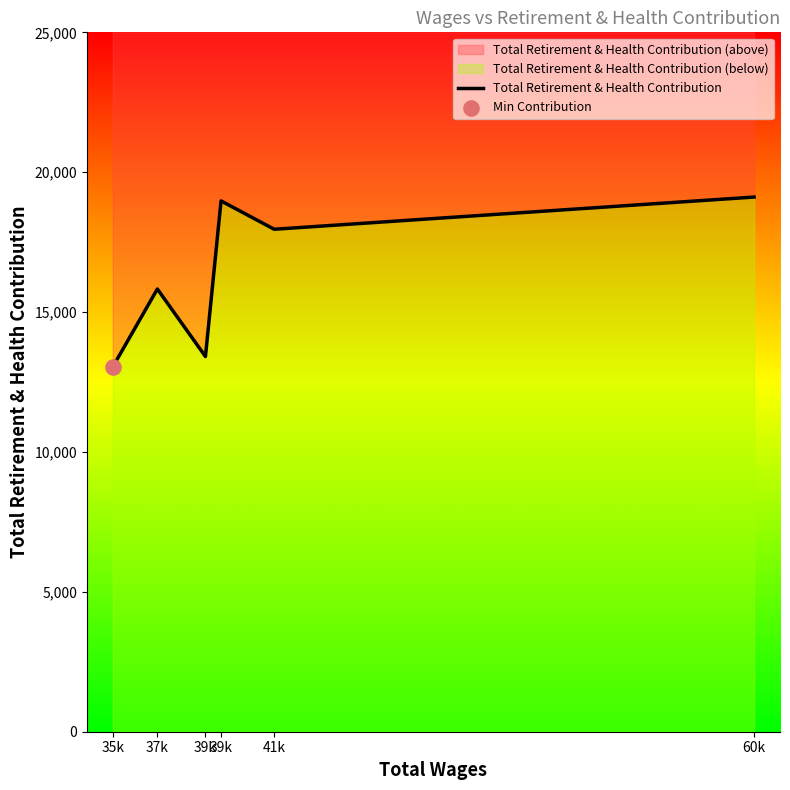

Between 39k and 41k, which is larger?

41k